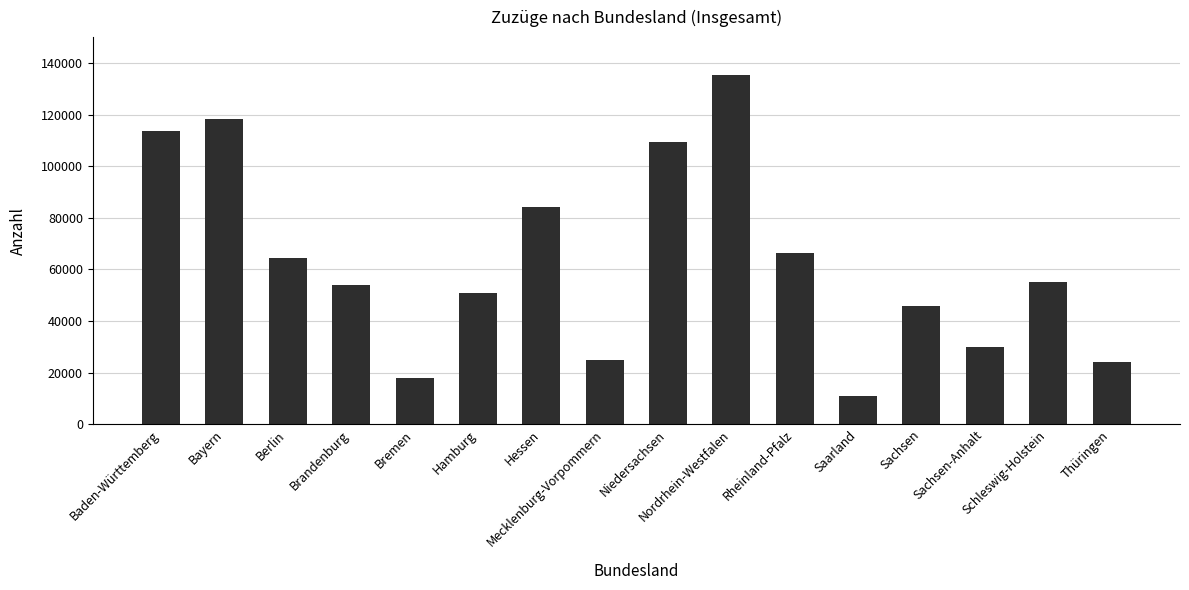

Reading left to right, transcribe all the data shown in this chart.

Baden-Württemberg=113469	Bayern=118250	Berlin=64511	Brandenburg=53821	Bremen=17714	Hamburg=50905	Hessen=83961	Mecklenburg-Vorpommern=24940	Niedersachsen=109328	Nordrhein-Westfalen=135404	Rheinland-Pfalz=66189	Saarland=11064	Sachsen=45948	Sachsen-Anhalt=29798	Schleswig-Holstein=55167	Thüringen=24027